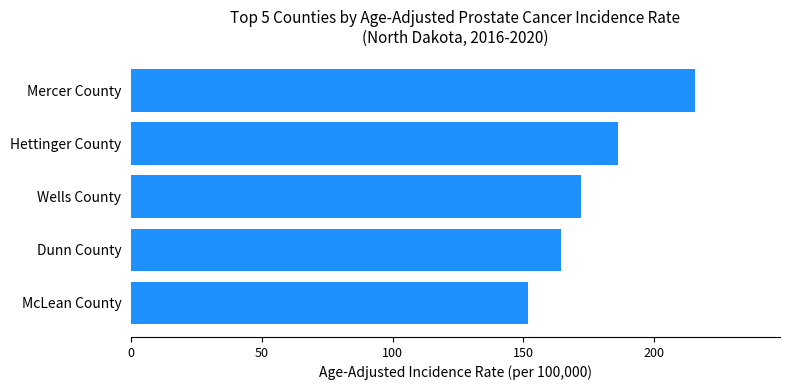

The chart shows a value of 248.3 at McLean County. True or false?

False